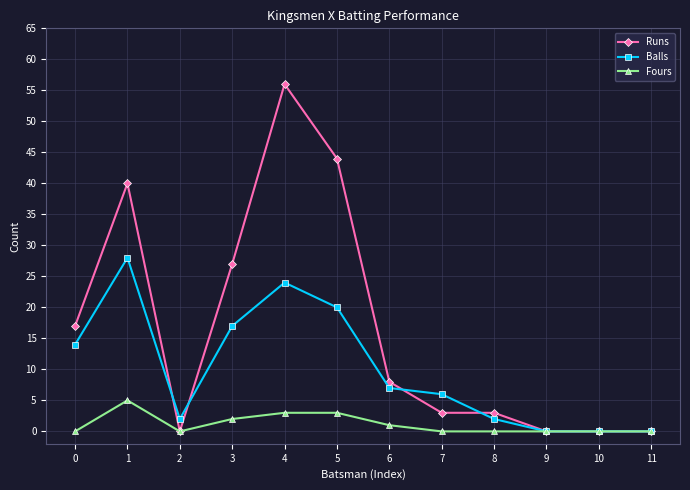

How many lines are shown in the chart?

3